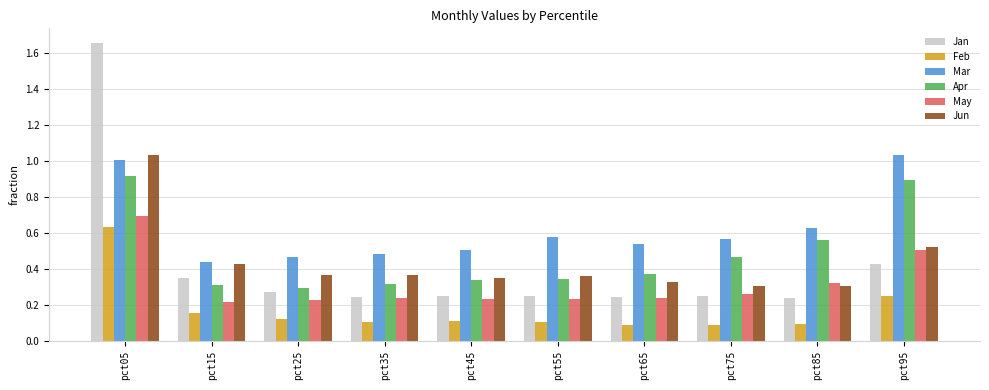

Which series has the largest range (max minus min)?

Jan